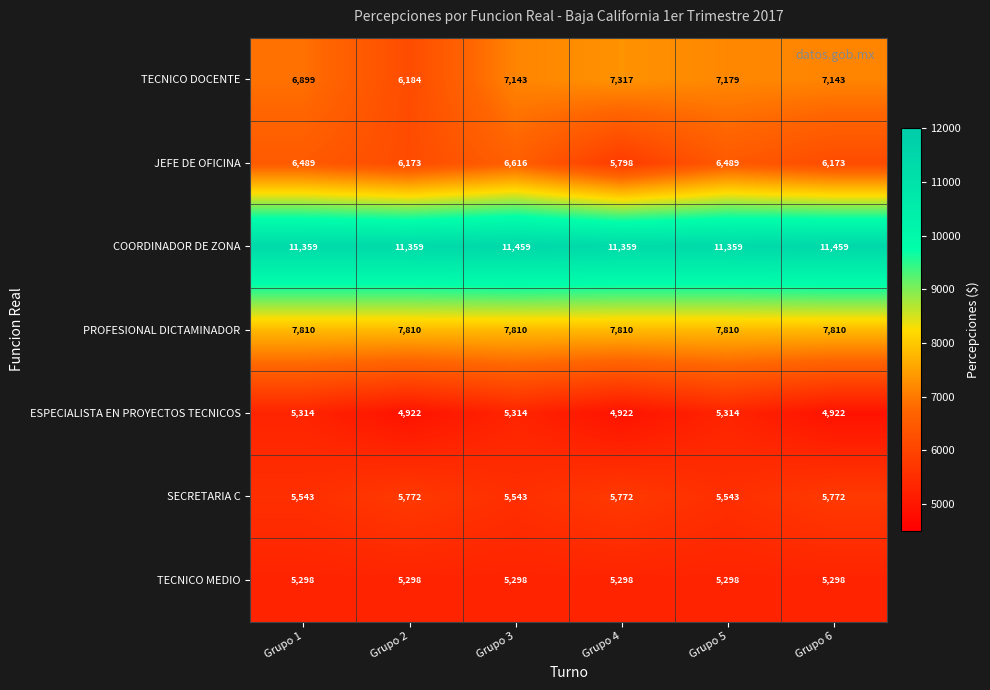

What is the sum of the TECNICO DOCENTE values at Grupo 4 and Grupo 2?

13501